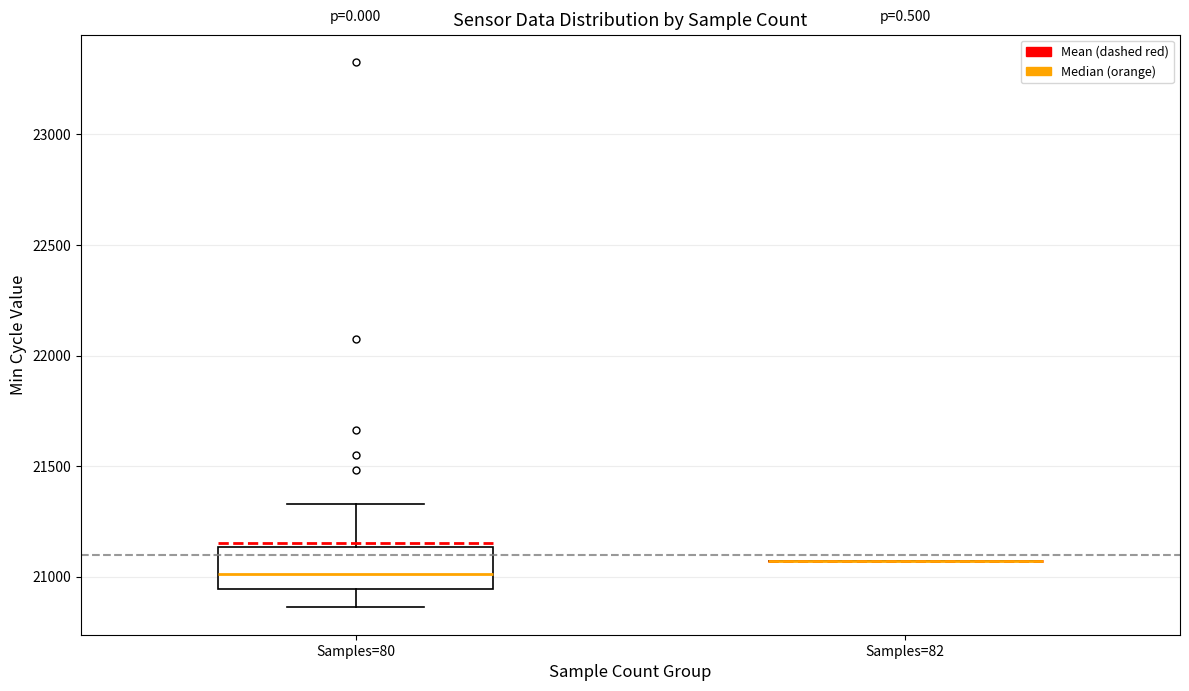

Where is the upper edge of the box for Samples=80 on the y-axis? The values are not printed on the chart, so give them approximately, as read against the axis.

21150